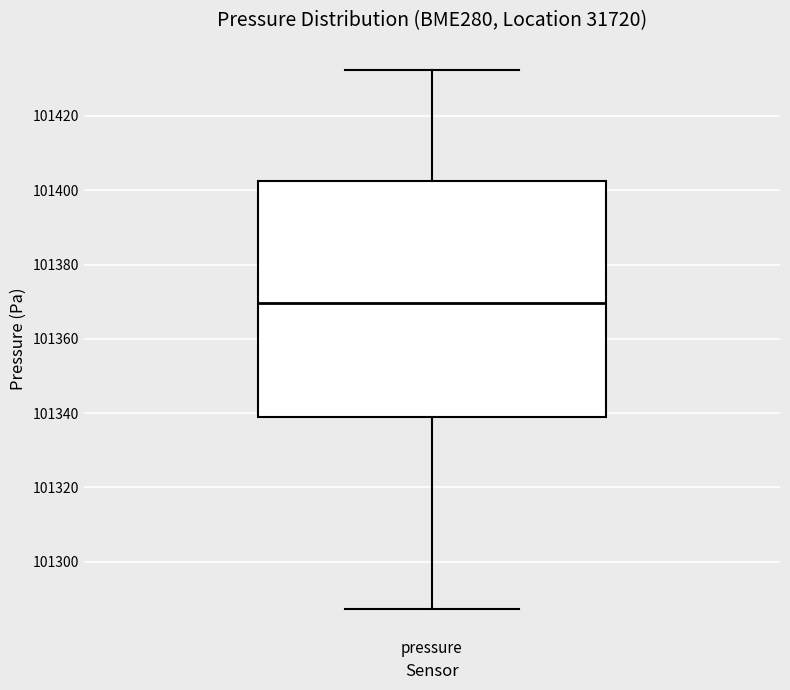

Transcribe this box plot: give where the median line is, the range the box spans, and where the two whiskers end, as read against the y-axis. The values are not printed on the chart, so give them approximately, as read against the axis.

median 101370, box 101338 to 101402, whiskers 101288 to 101432